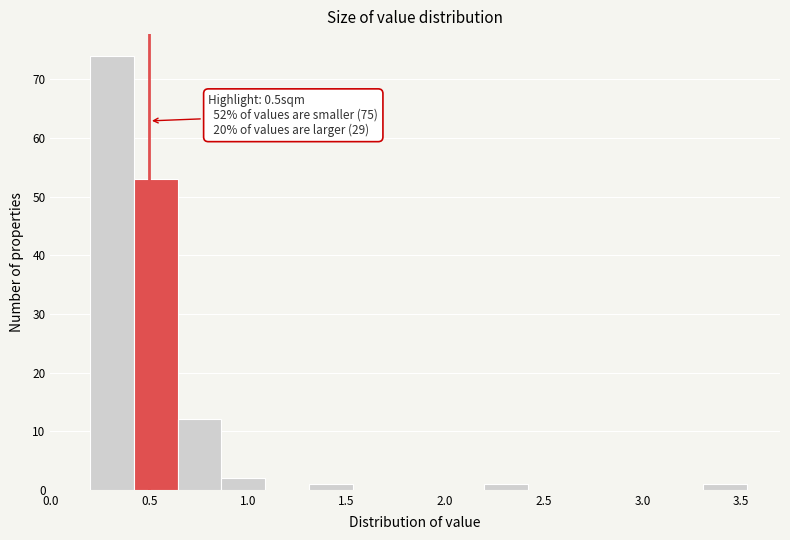

Which range on the x-axis has the tallest bar?

0.20 to 0.40